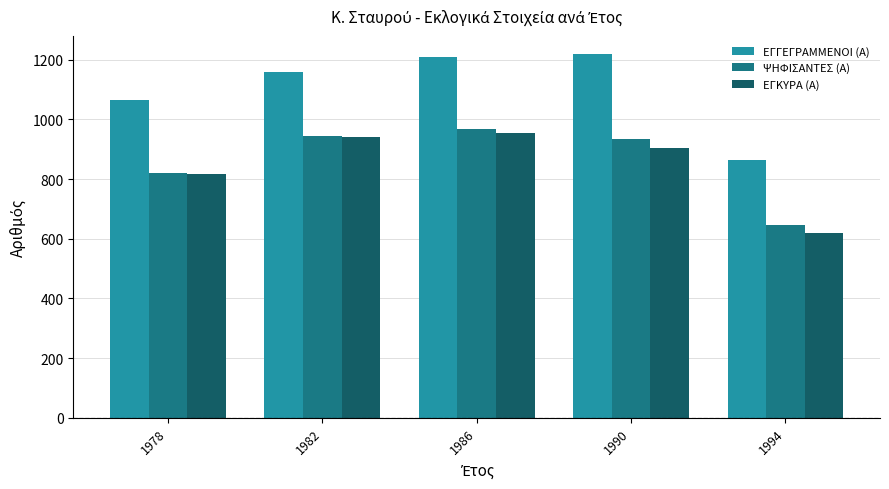

Rank the categories by ΨΗΦΙΣΑΝΤΕΣ (Α) value from lowest to highest.

1994, 1978, 1990, 1982, 1986